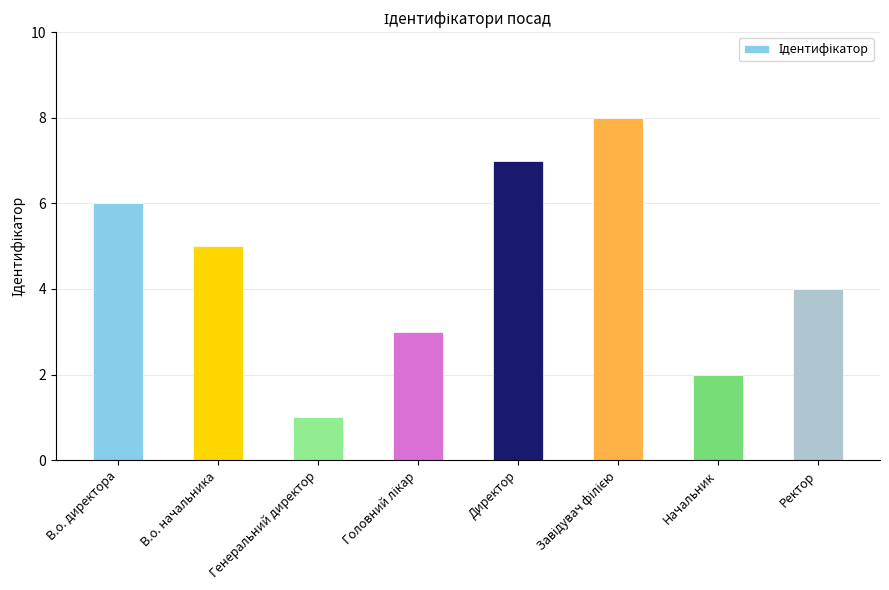

The value at Ректор is 4. True or false?

True